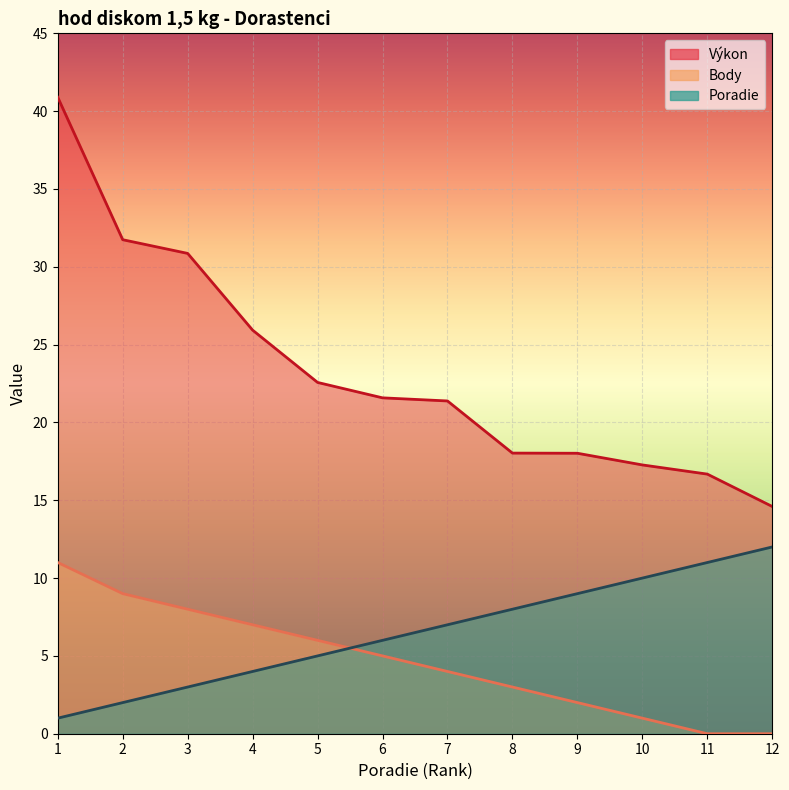

After their last crossing, which series has the higher values: Body or Poradie?

Poradie